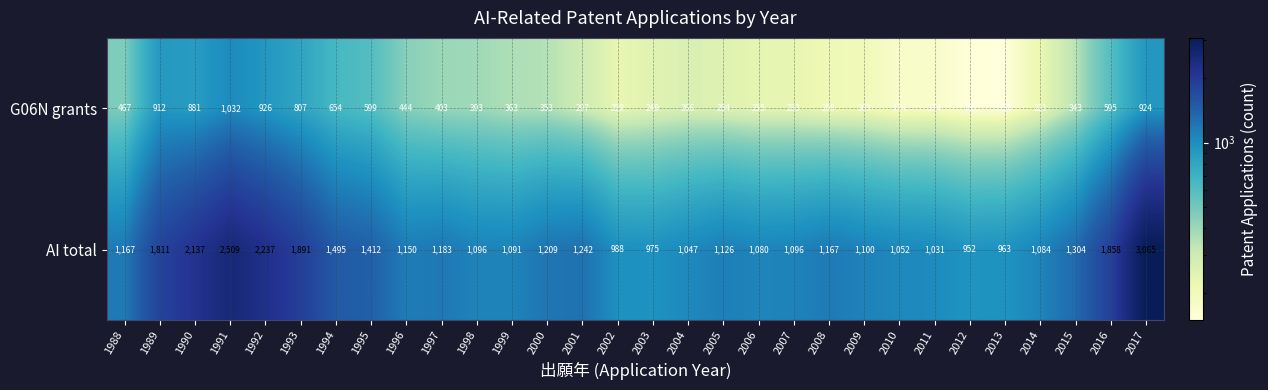

The value of G06N grants at 1990 is 881. True or false?

True